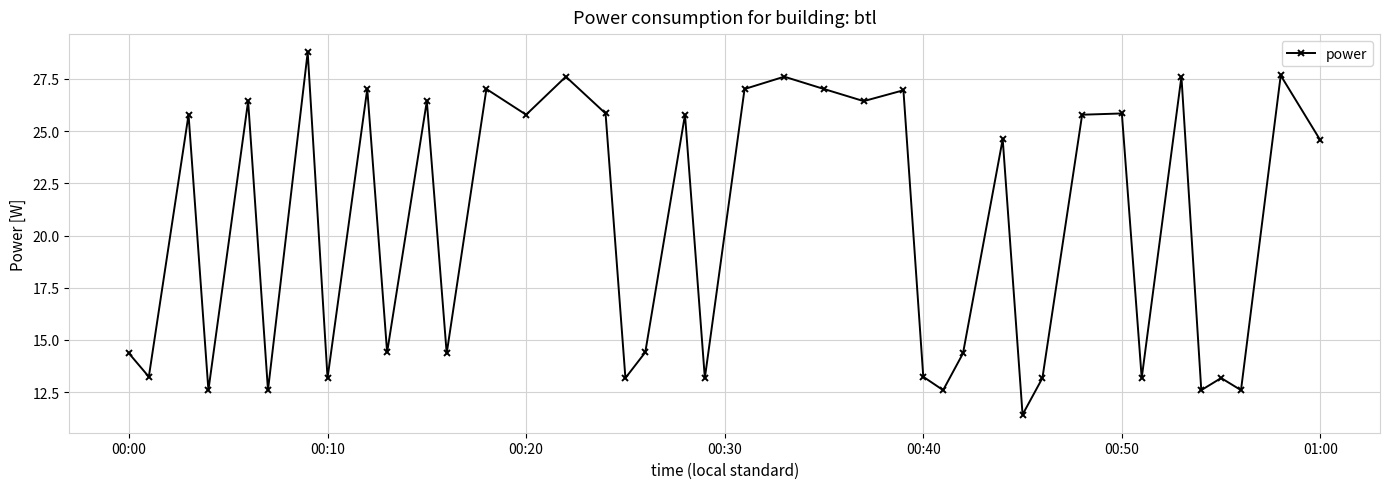

True or false: the data has more than 0 interior local peaks.

True